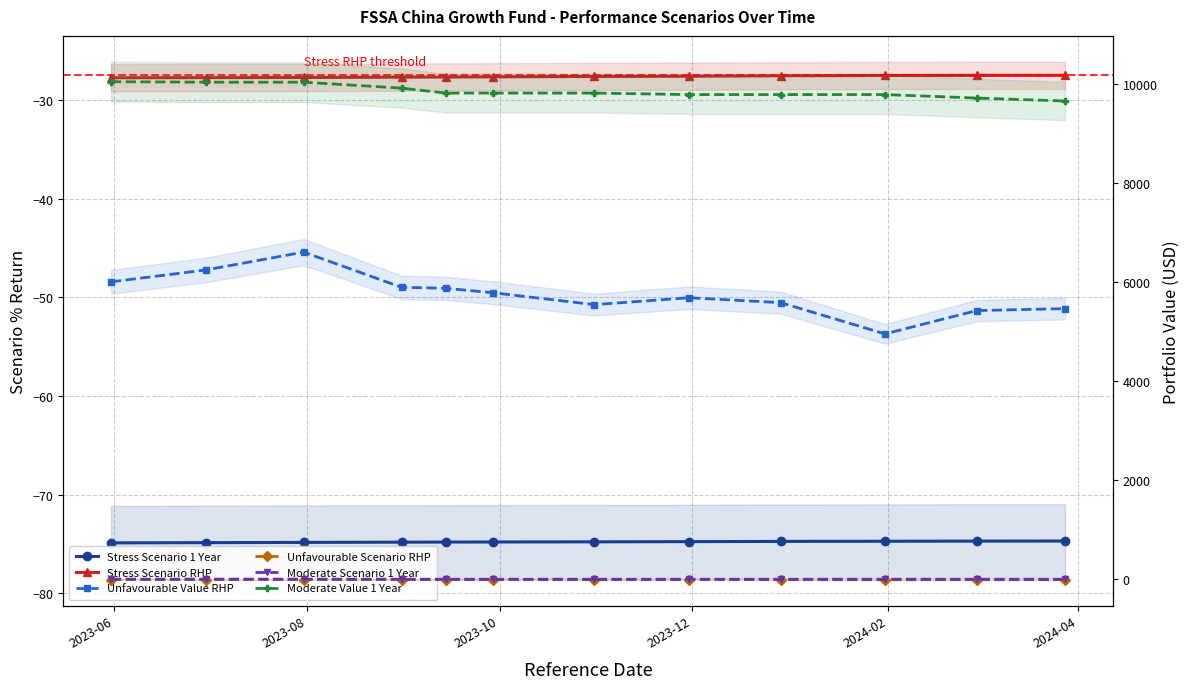

In Unfavourable Value RHP, how many points are lower than both neighbors (excluding endpoints)?

2